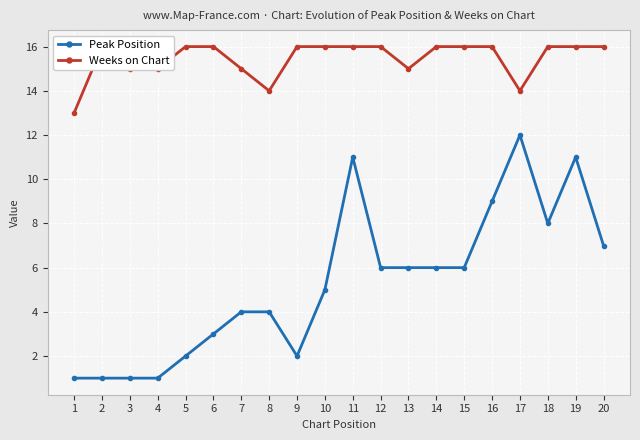

What is the value of the Peak Position point at the 18th from the left?

8